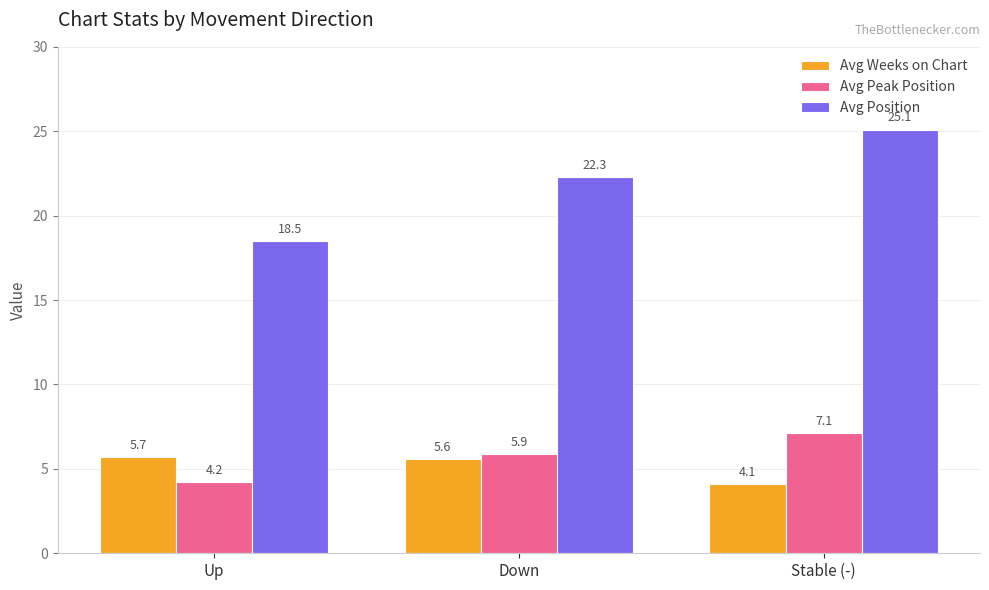

Reading left to right, list all the values displayed in this chart.

Avg Weeks on Chart: Up=5.7	Down=5.6	Stable (-)=4.1
Avg Peak Position: Up=4.2	Down=5.9	Stable (-)=7.1
Avg Position: Up=18.5	Down=22.3	Stable (-)=25.1